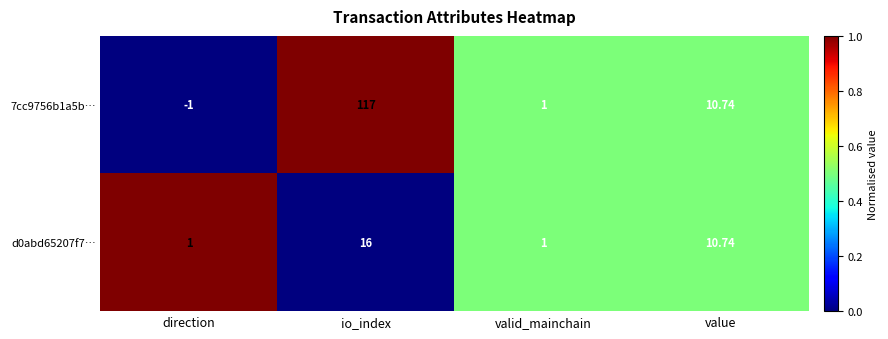

What is the greatest value displayed?

117.0